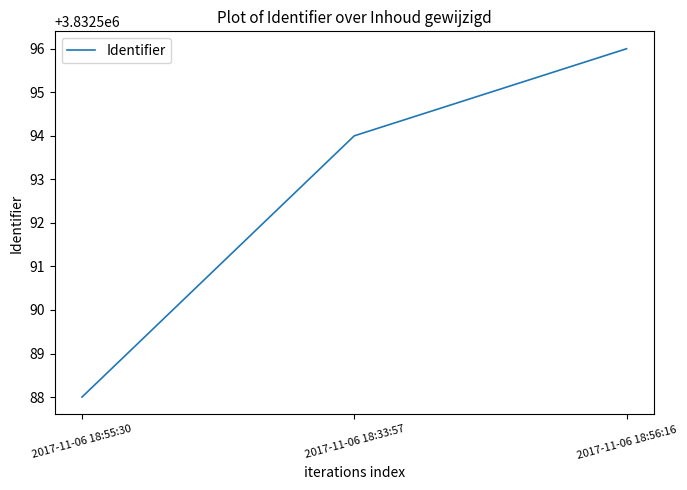

What position from the right is 2017-11-06 18:56:16?

1